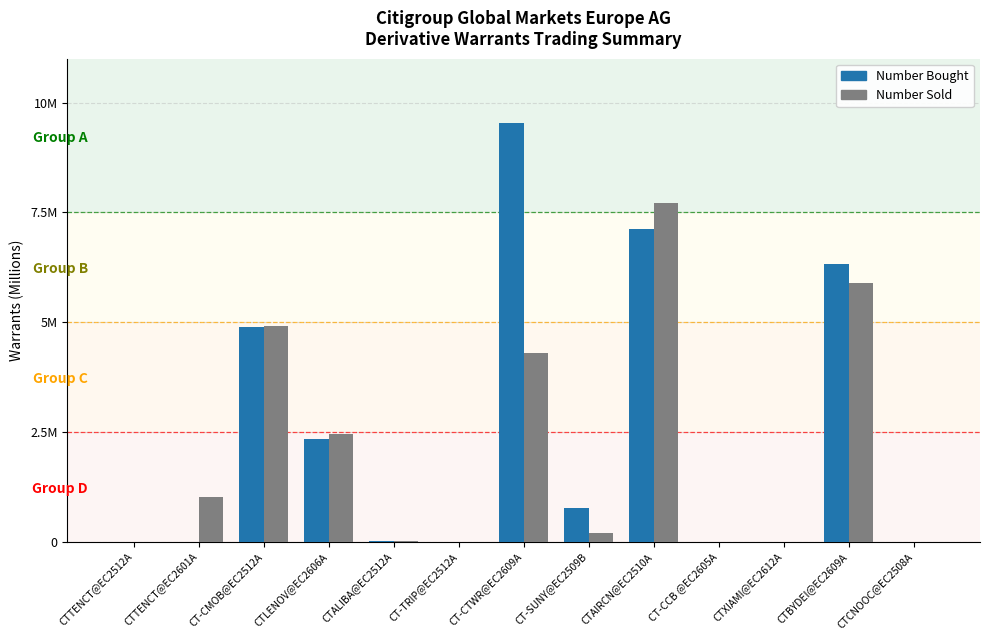

Does the chart contain stacked bars?

No